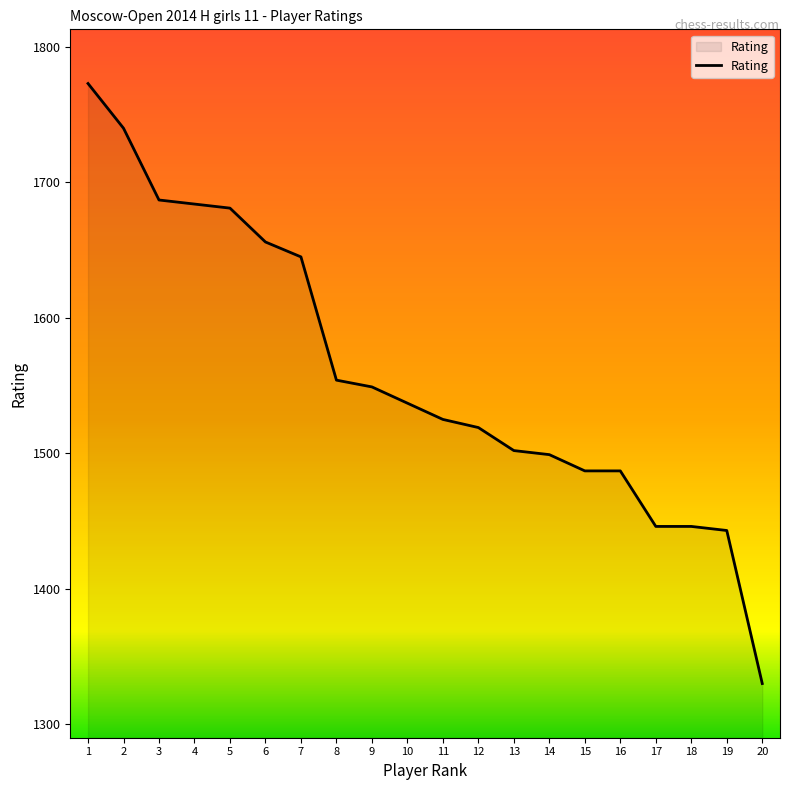

Reading right to left, extract all data points from this chart.

1330	1443	1446	1446	1487	1487	1499	1502	1519	1525	1537	1549	1554	1645	1656	1681	1684	1687	1740	1773